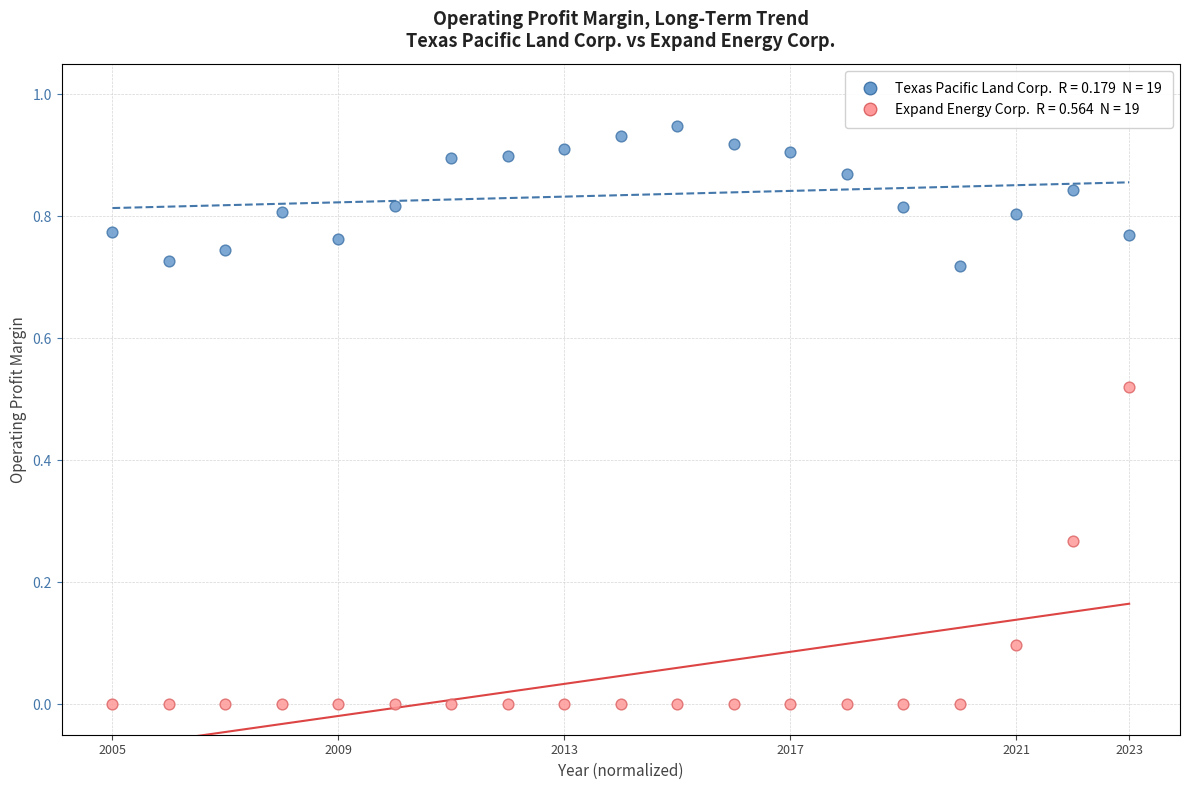

Across all data points, what is the range of X values (max minus min)?

1.0